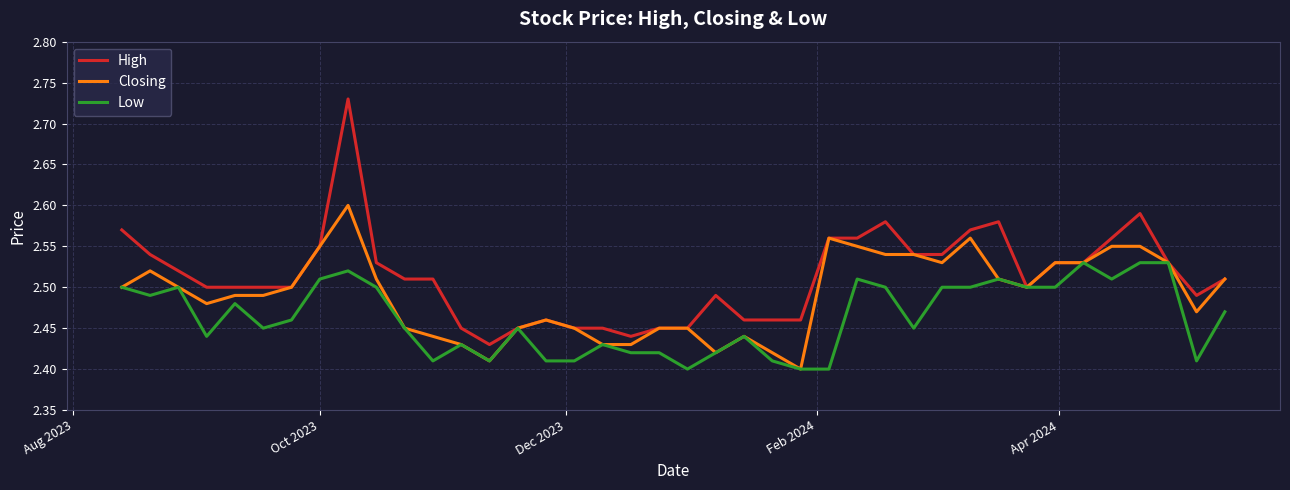

List the series in order of their overall mean, lowest first.

Low, Closing, High